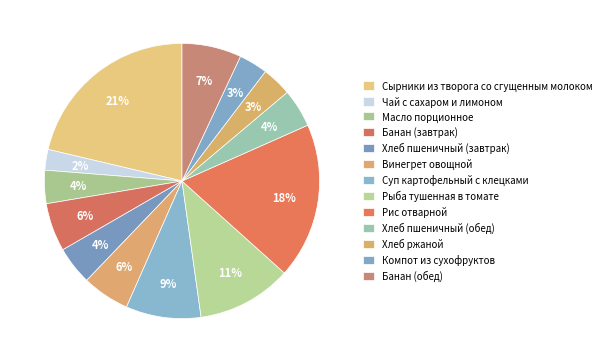

Is Банан (обед) the majority of the pie?

No